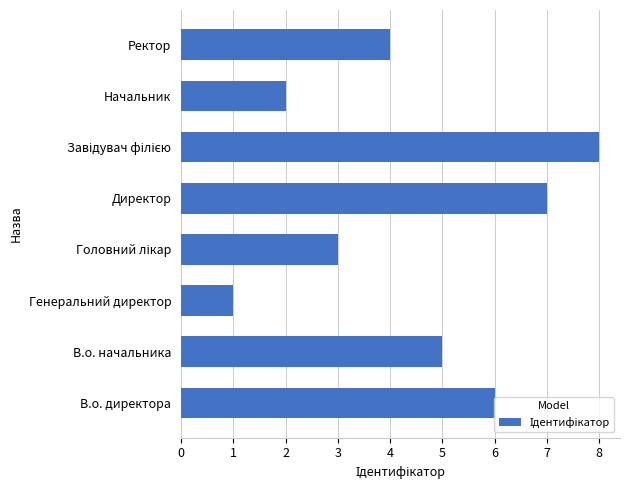

What is the sum of the values at В.о. начальника and Начальник?

7